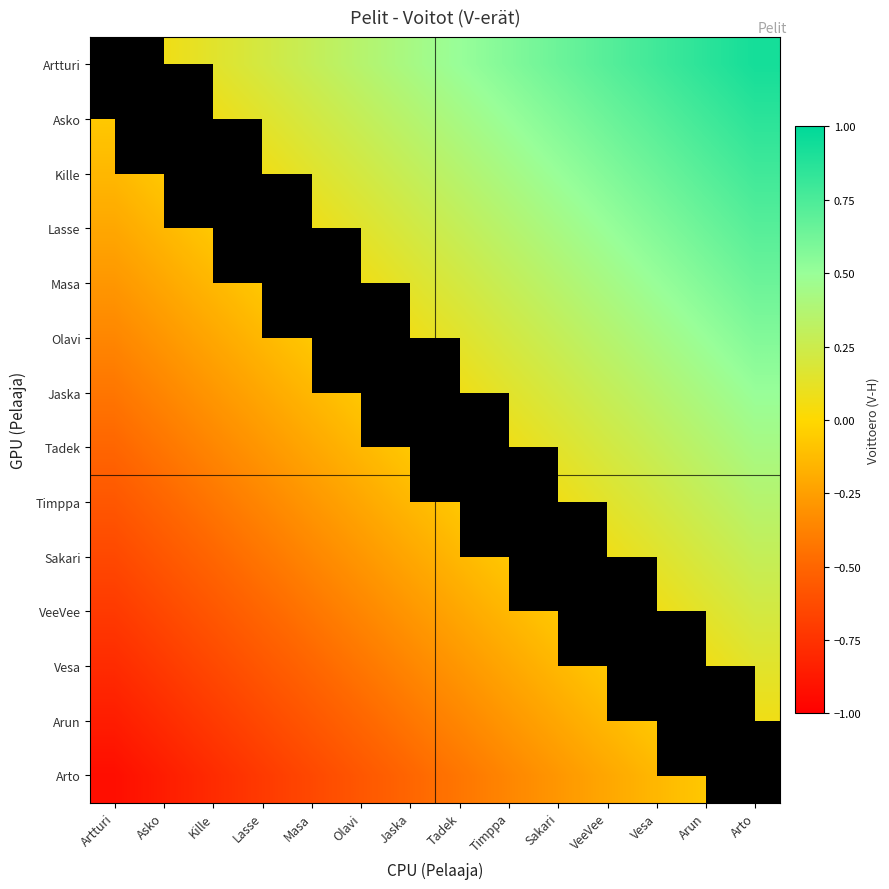

Which category has the highest value across all series?

Arto